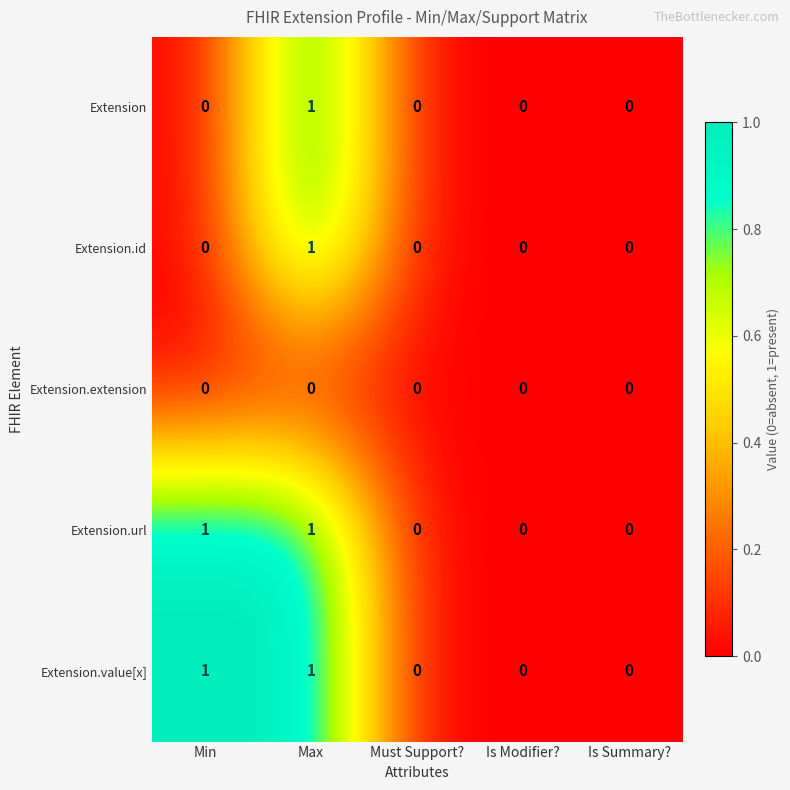

True or false: Extension.url has a value of 0 at Max.

False